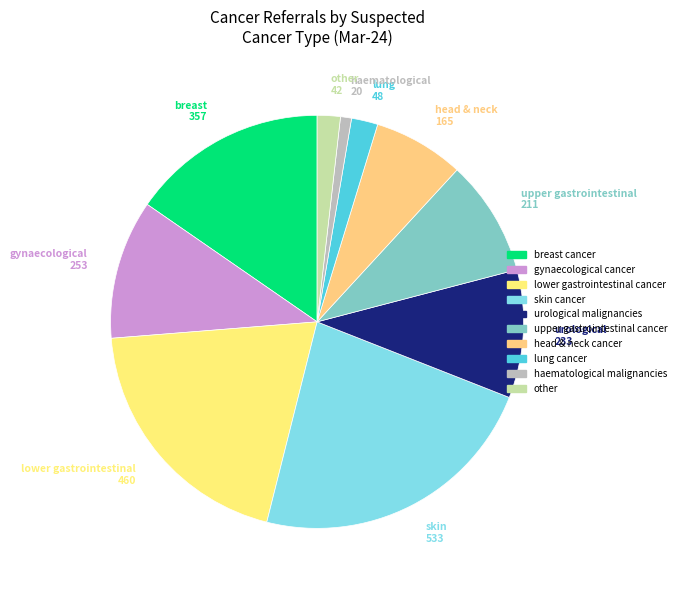

How many slices are in this pie chart?

10